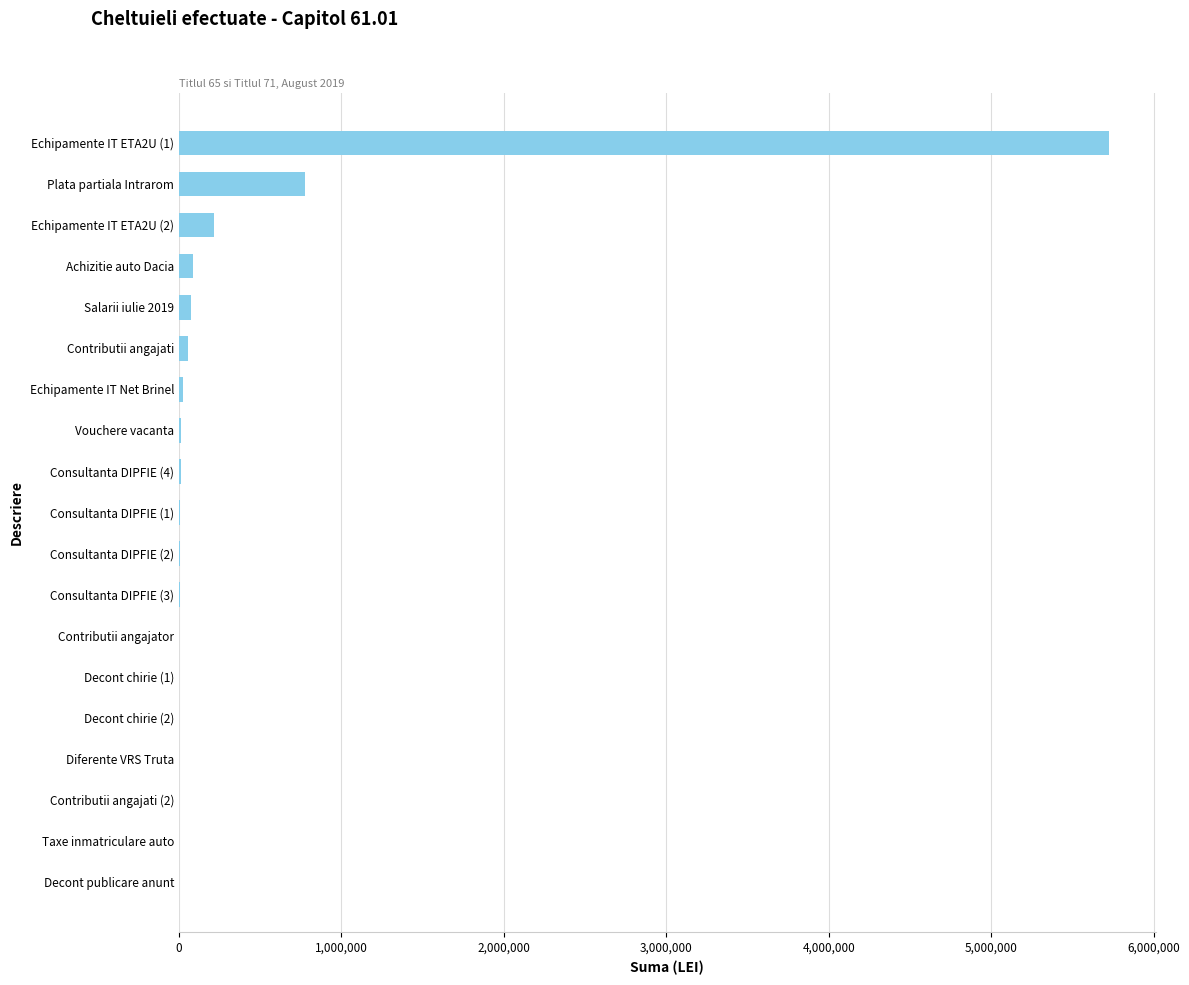

What is the greatest value displayed?

5727634.9